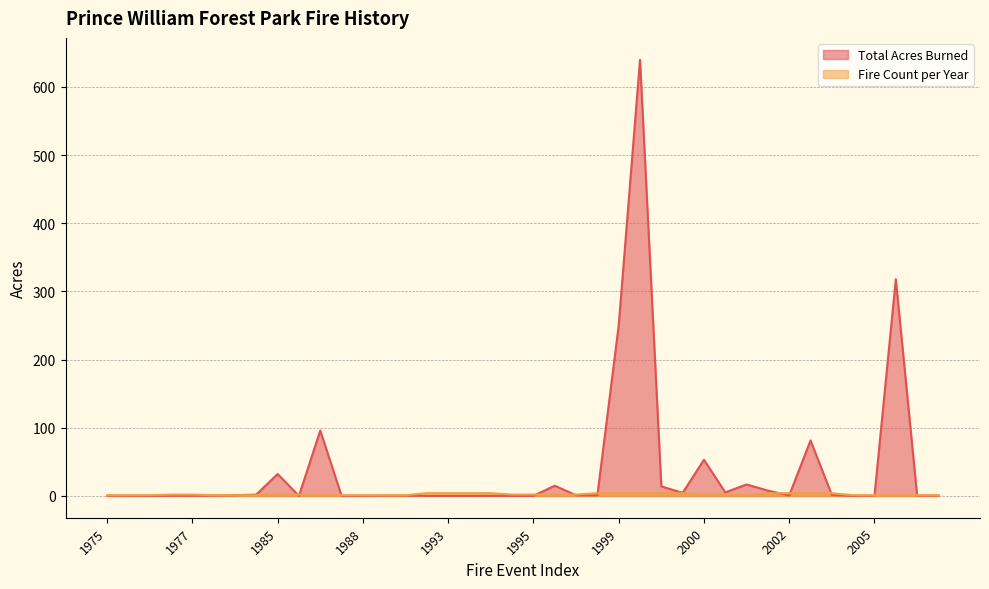

Which series has the largest total across all categories?

Total Acres Burned